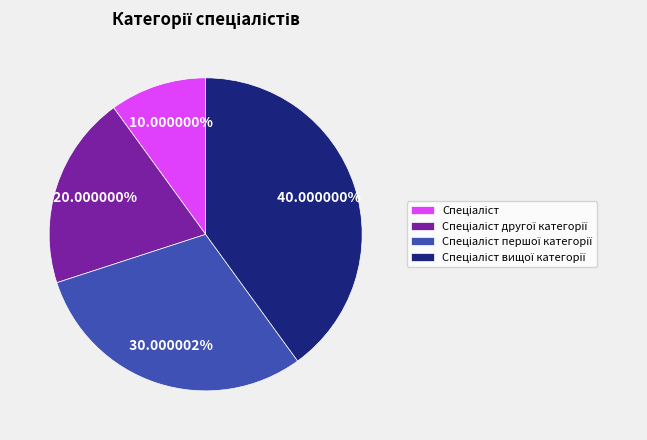

Is there any slice that represents more than half of the pie?

No